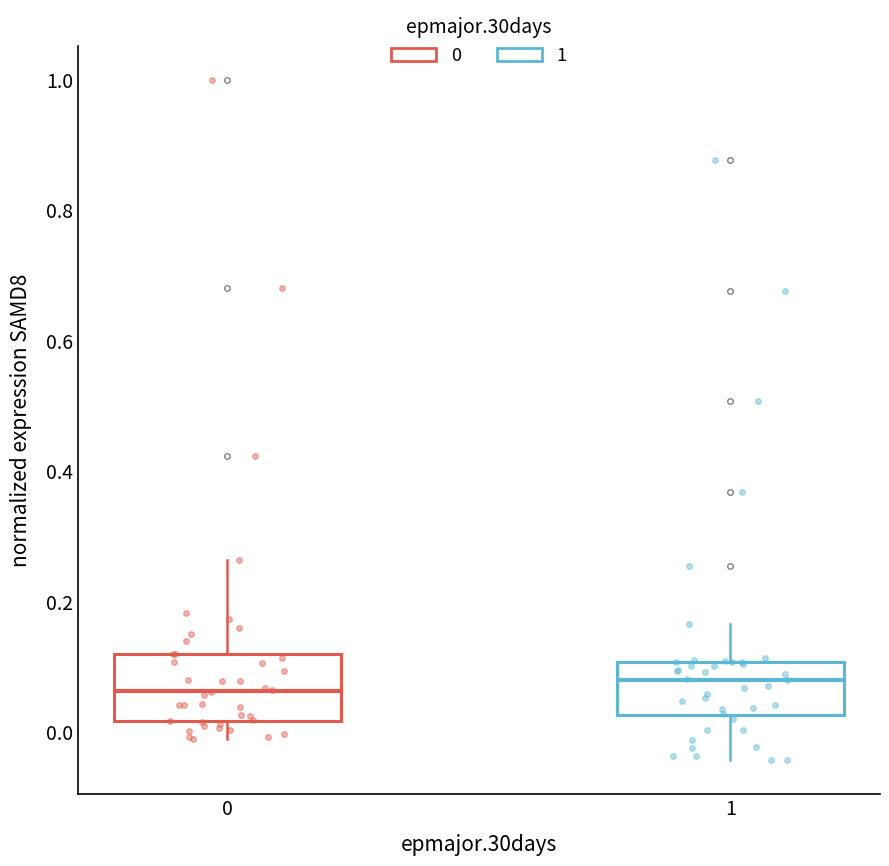

Reading left to right, transcribe this box plot: for each box, give where its median line is, the range the box spans, and where its two whiskers end, as read against the y-axis. The values are not printed on the chart, so give them approximately, as read against the axis.

0: median 0.06, box 0.02 to 0.12, whiskers -0.02 to 0.26
1: median 0.08, box 0.02 to 0.10, whiskers -0.04 to 0.16